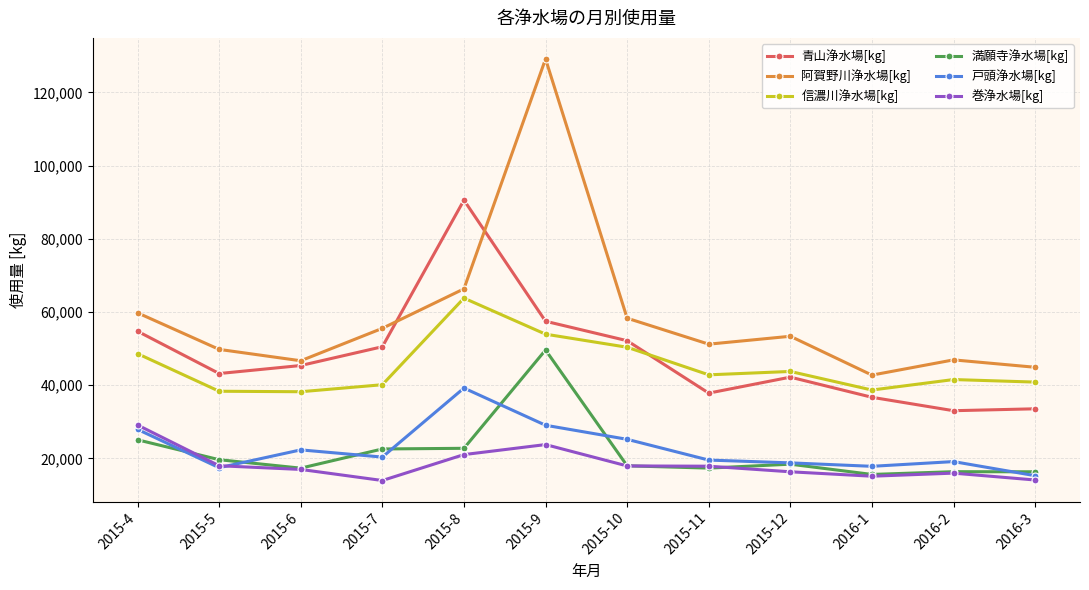

Between 2015-4 and 2015-12, which series saw the biggest shift?

巻浄水場[kg]